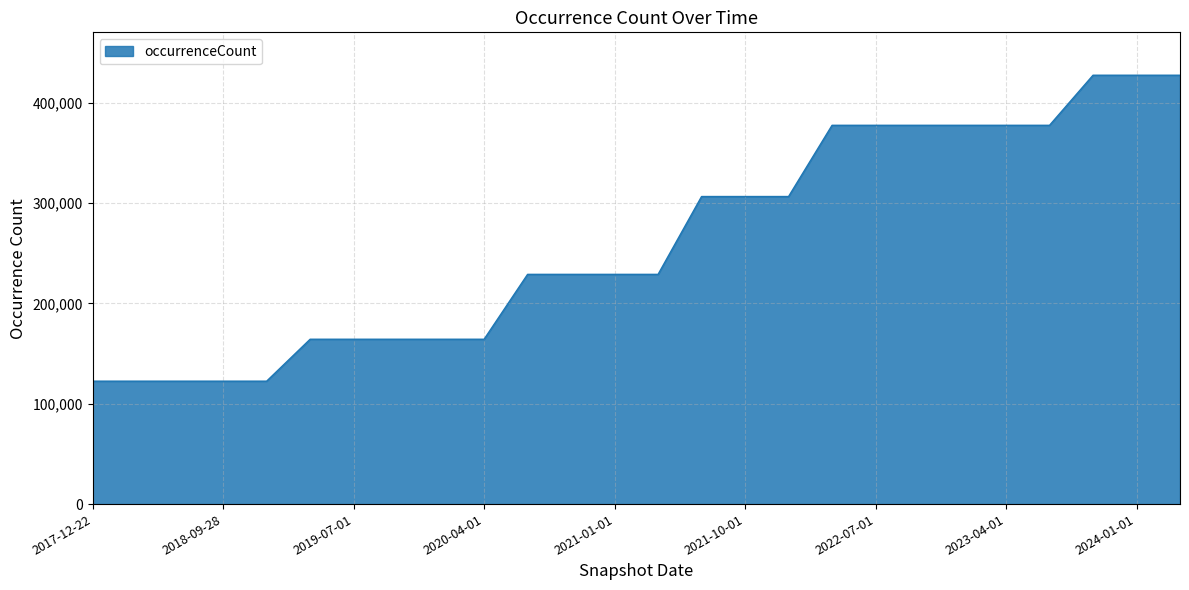

What is the minimum value shown in the chart?

122454